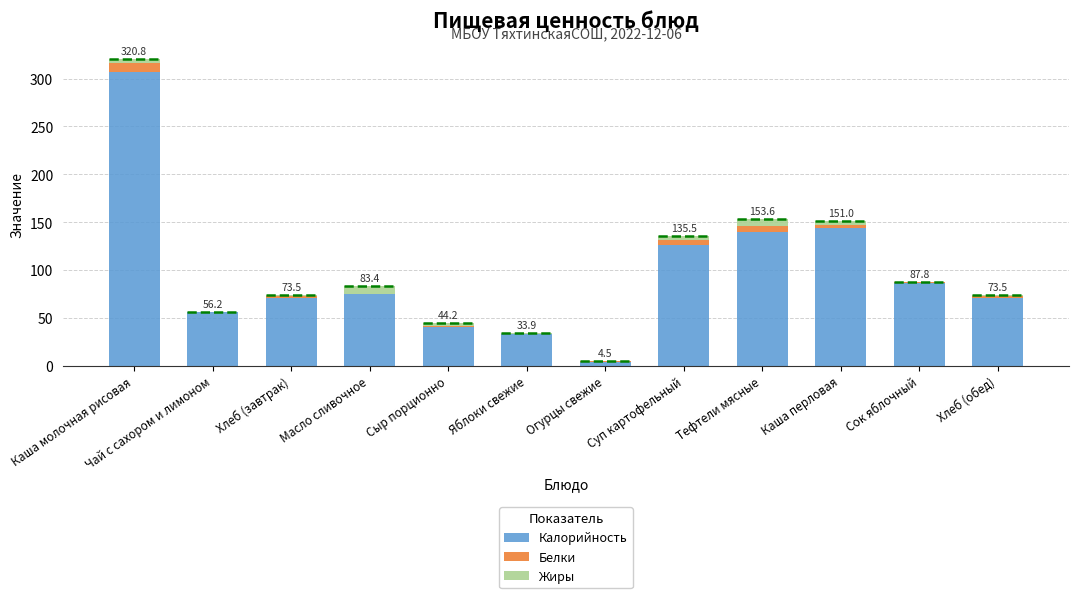

What is the maximum value for Калорийность?

307.0